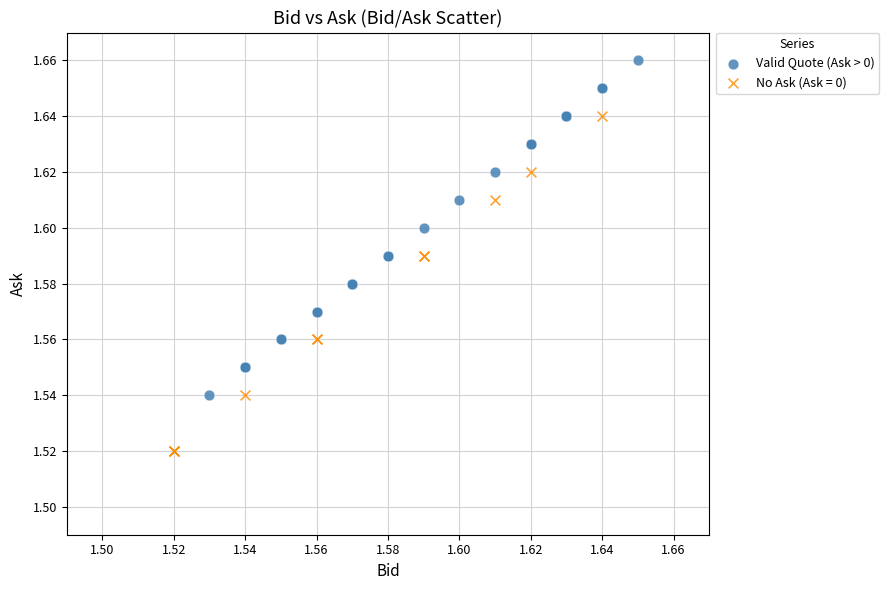

Which series contains the highest Y value?

Valid Quote (Ask > 0)